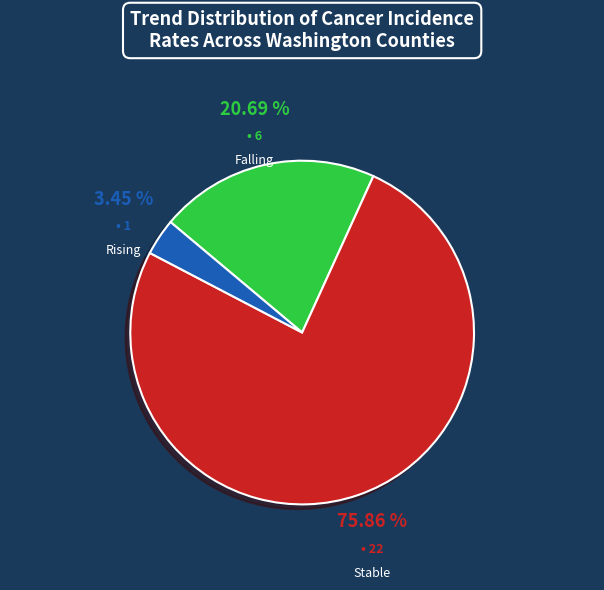

Is there a majority slice in this chart?

Yes